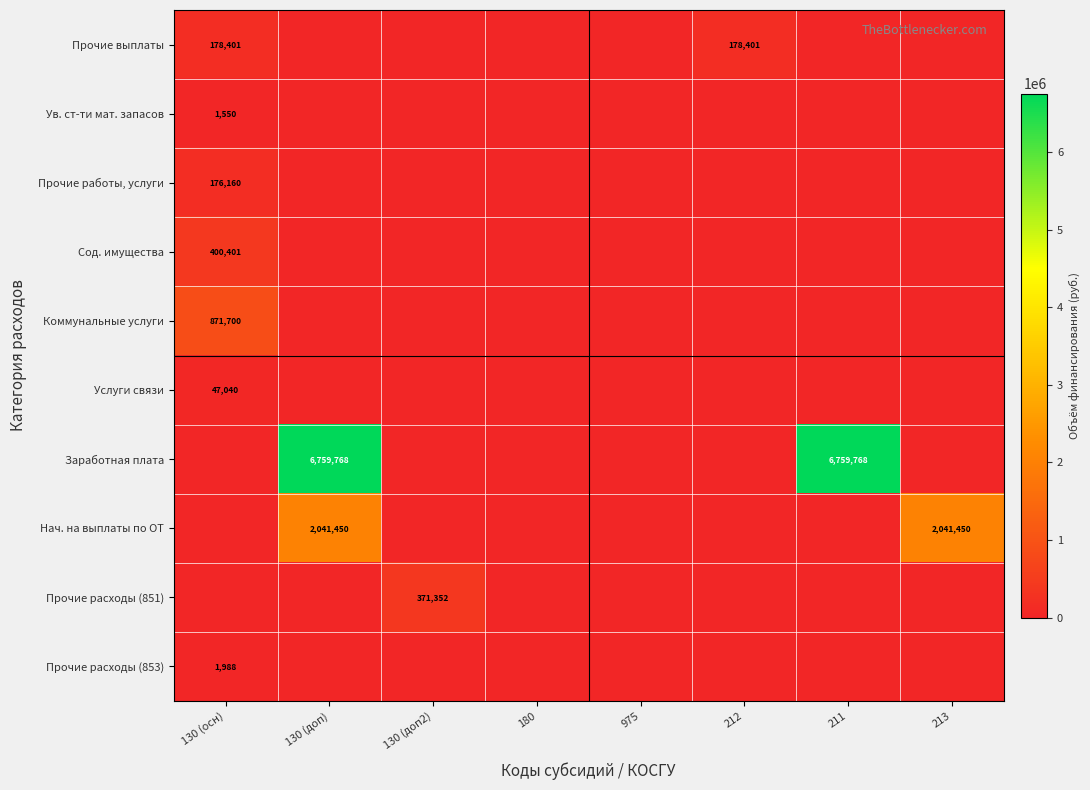

The value of Прочие выплаты at 212 is 178401. True or false?

True